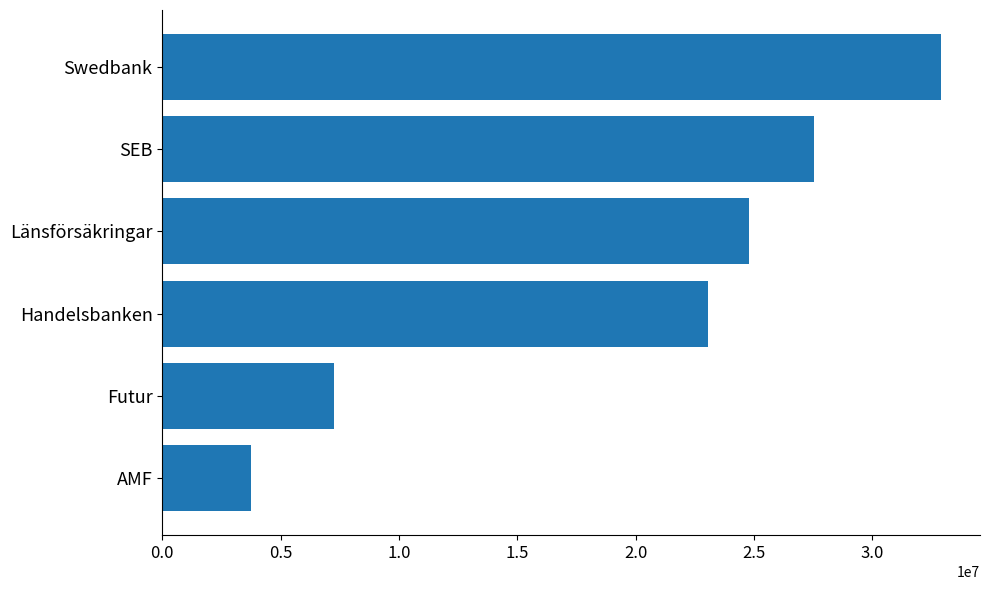

What is the change in value from Futur to Handelsbanken?

+15786891